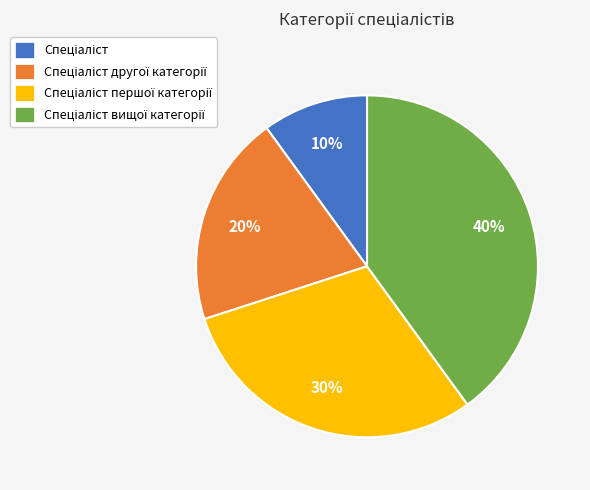

Is there any slice that represents more than half of the pie?

No